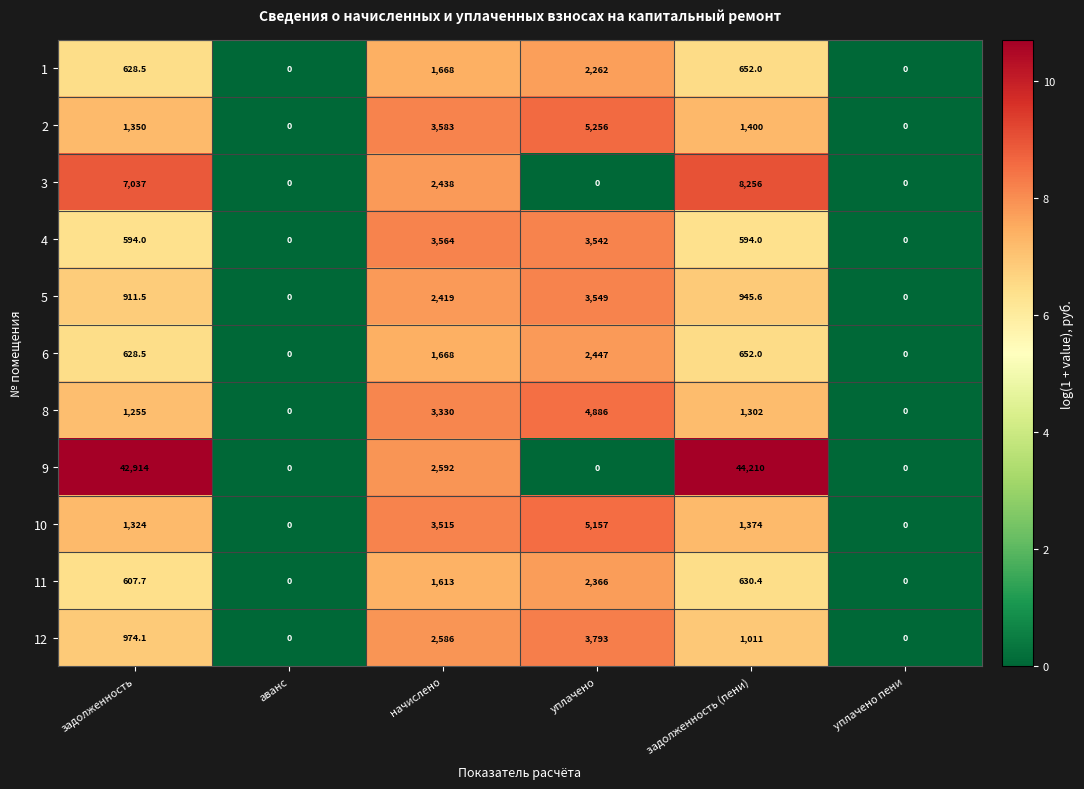

The 6 series shows 1531.7 at уплачено пени. True or false?

False